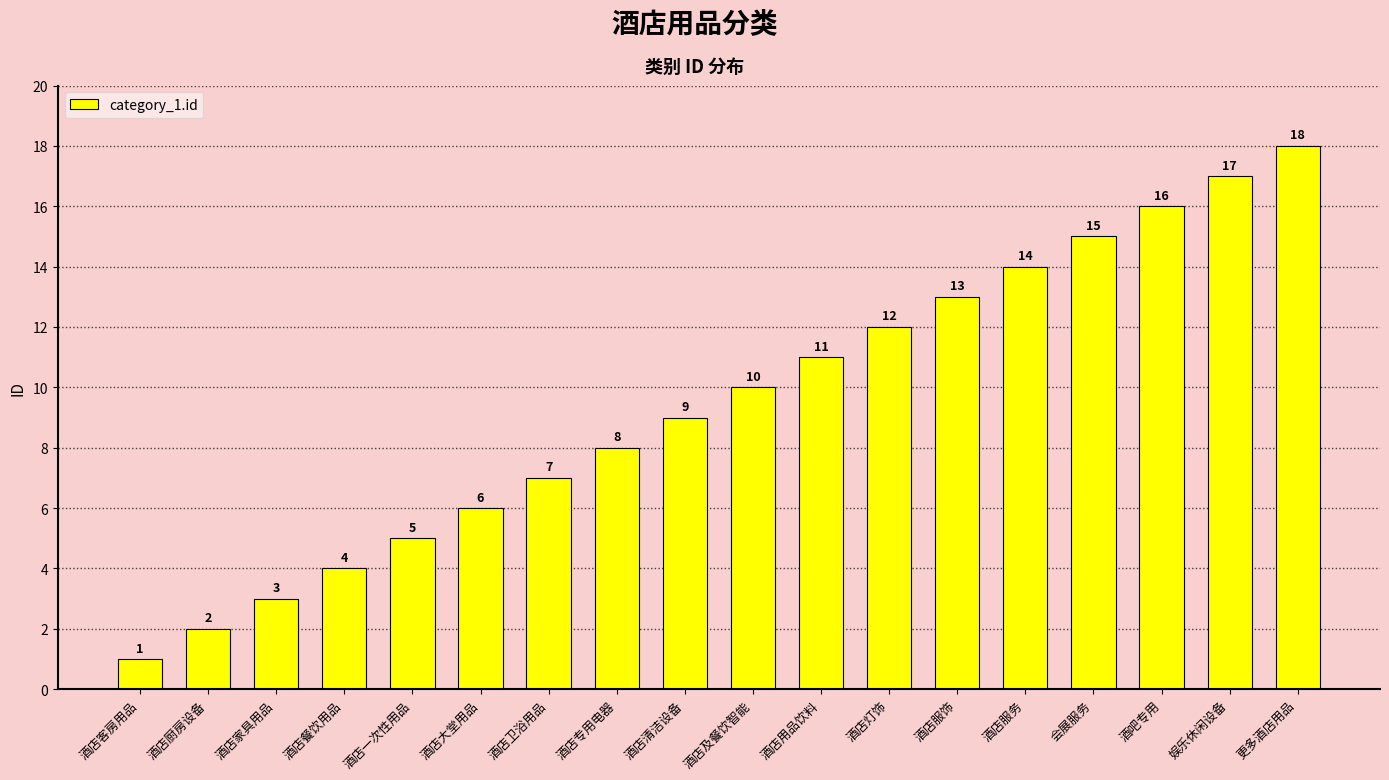

Which label corresponds to the largest value in the chart?

更多酒店用品